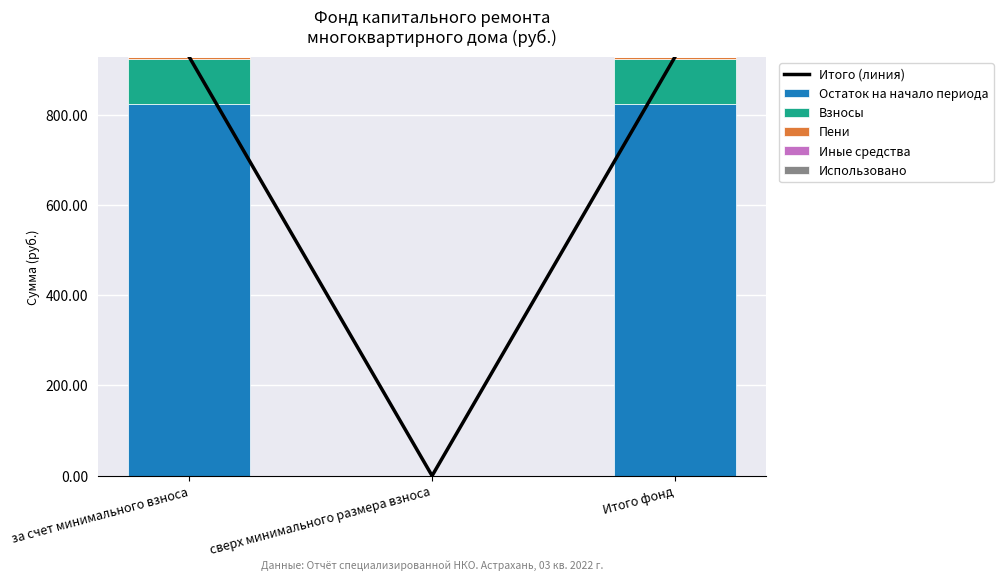

What is the value of the Взносы bar at the 1st from the left?

99.6